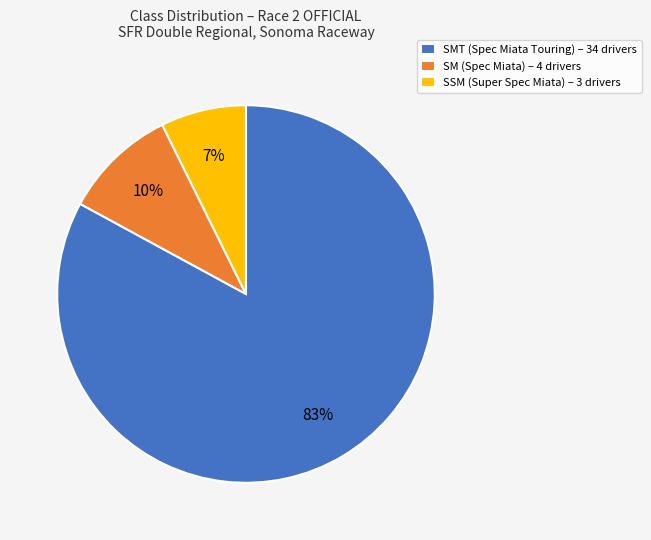

Count the number of slices in the pie.

3